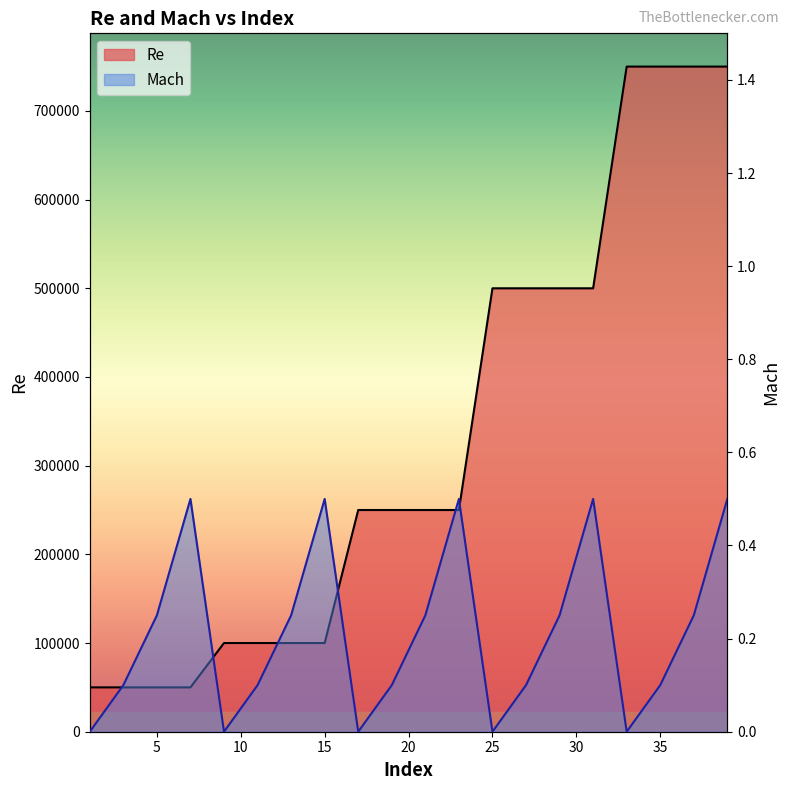

Rank the series at 20 from highest to lowest value.

Re (line), Mach (line)